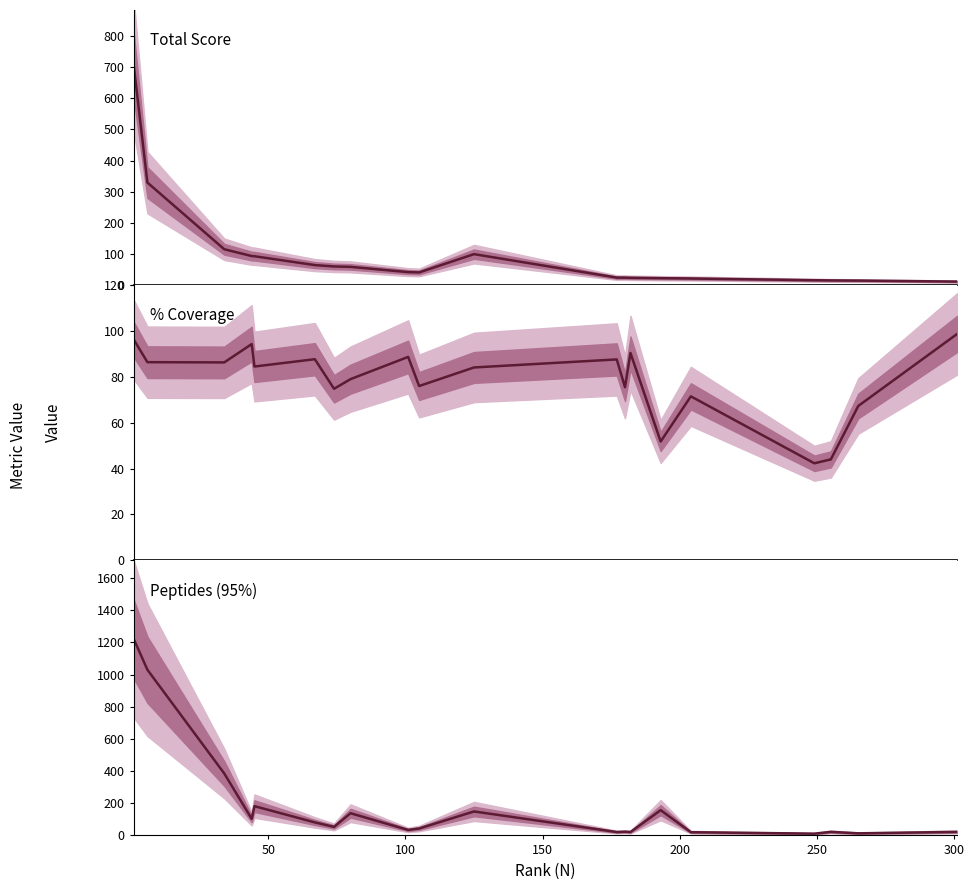

The Peptides (95%) series shows 33.0 at 13. True or false?

False